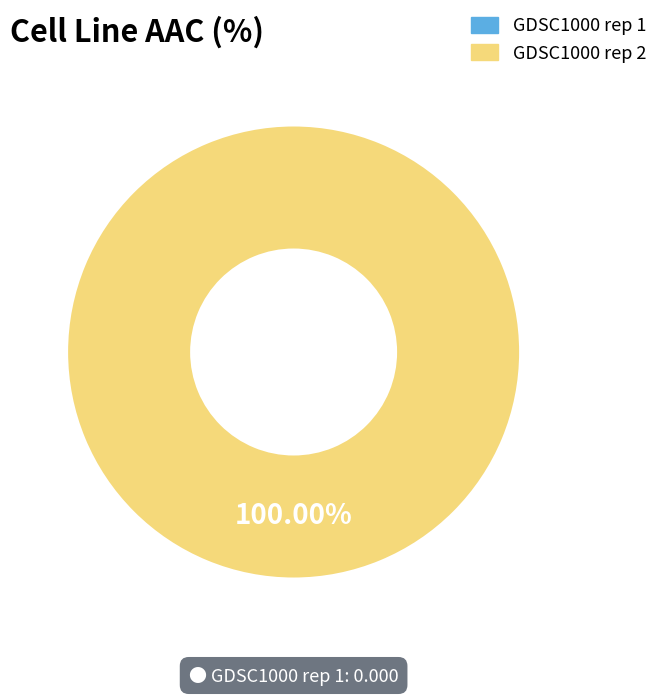

The GDSC1000 rep 2 slice represents 100% of the pie. True or false?

True